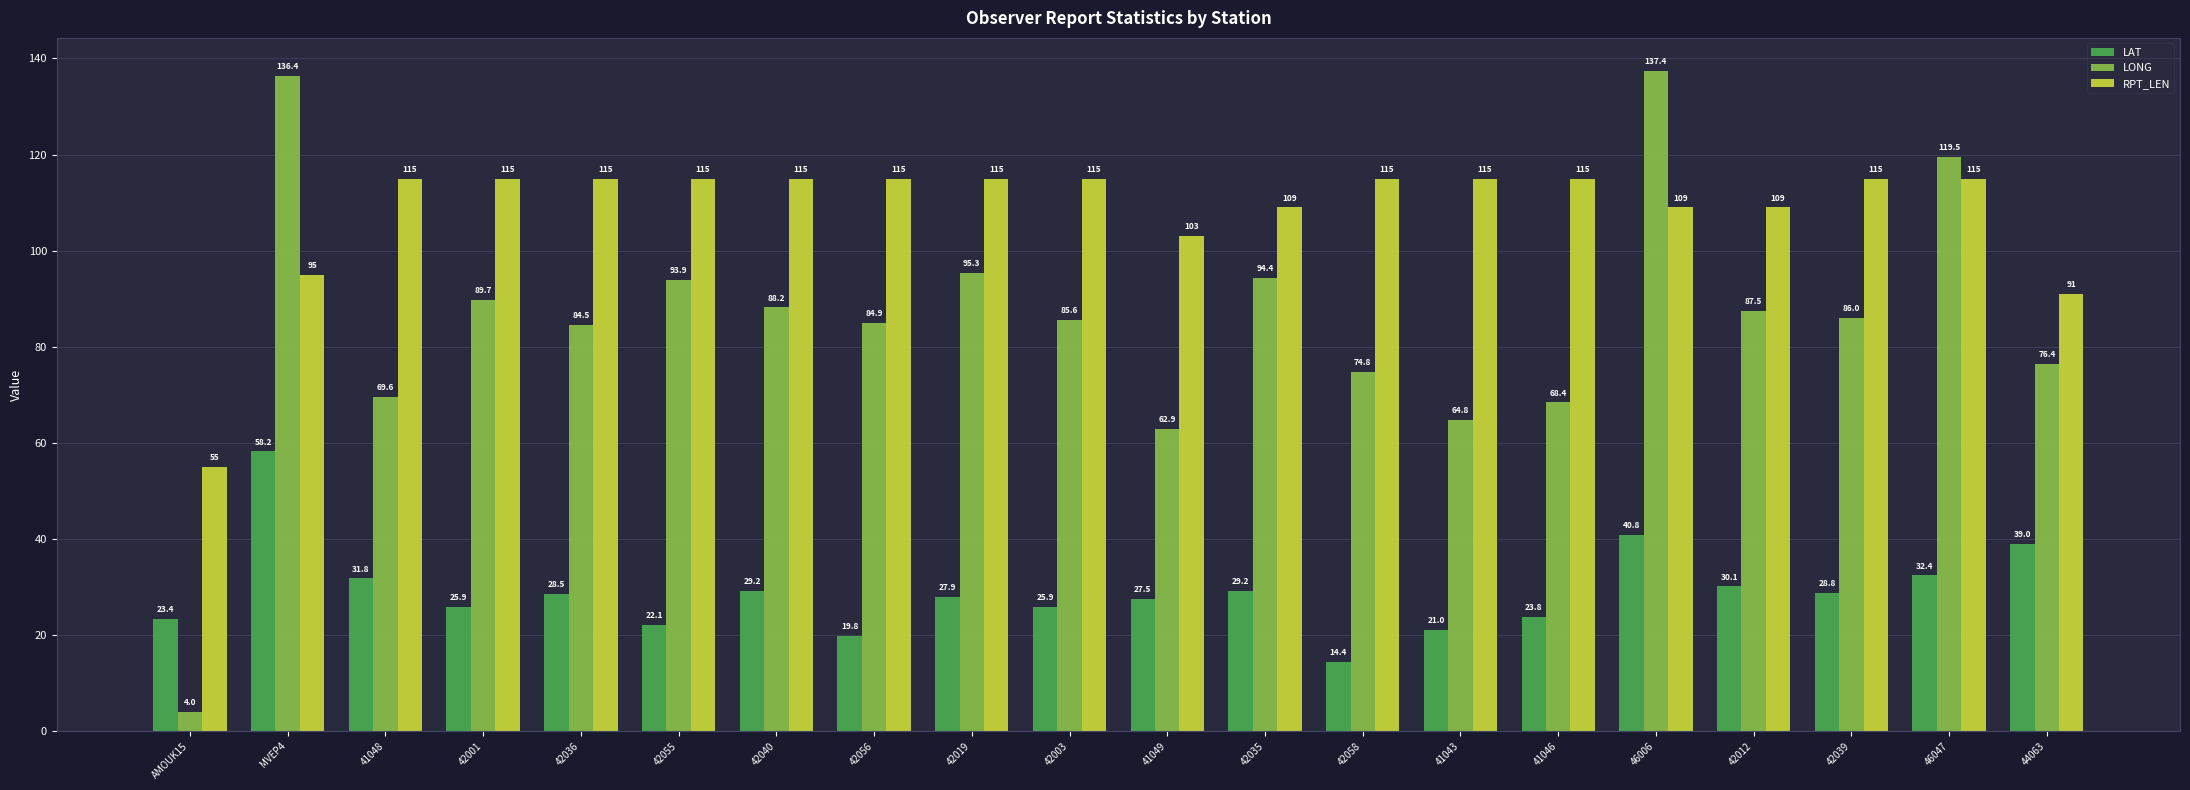

At which category is the sum across all series the highest?

MVEP4